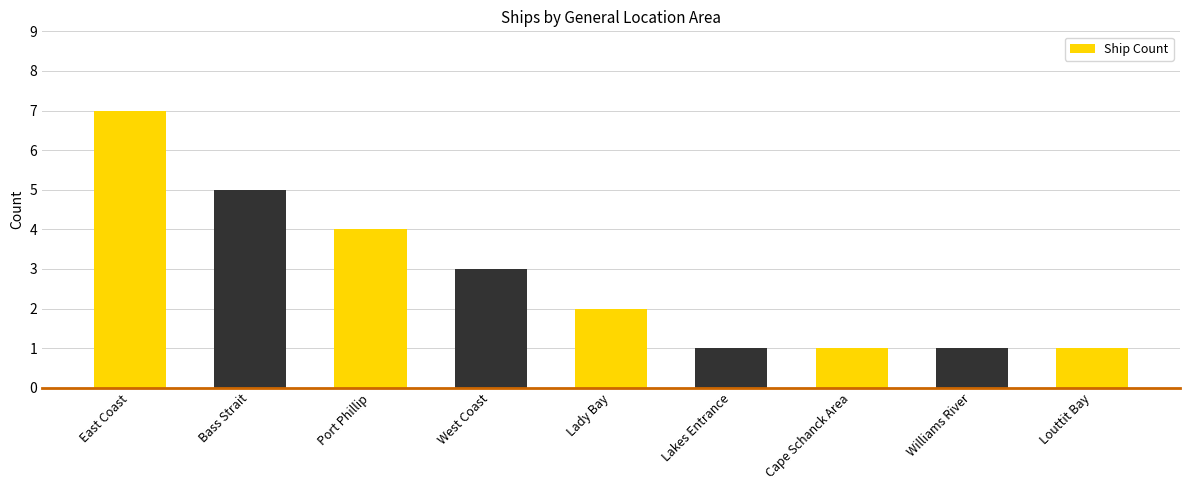

Reading left to right, what are all the values shown in this chart?

7	5	4	3	2	1	1	1	1